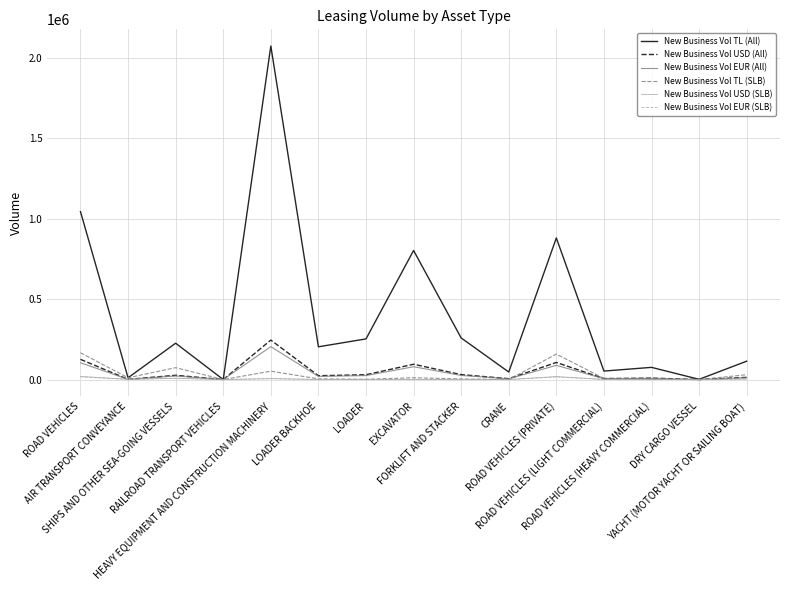

What position from the right is RAILROAD TRANSPORT VEHICLES?

12